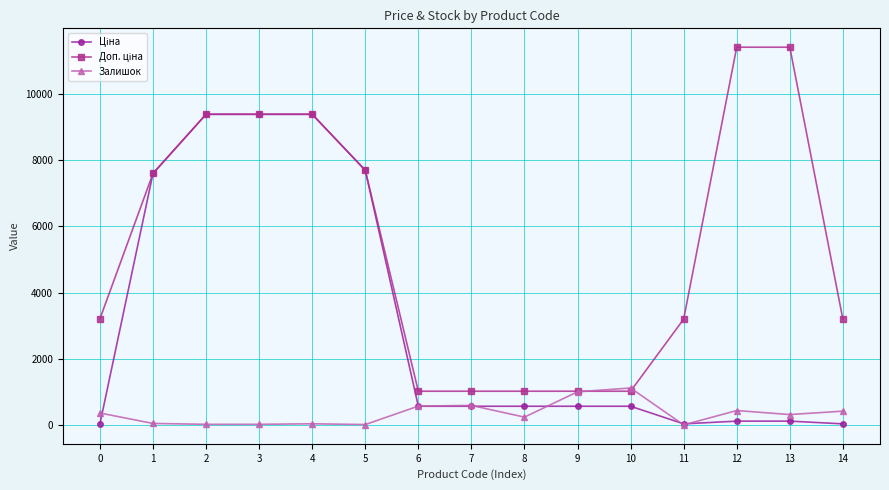

What is the maximum value shown in the chart?

11410.0